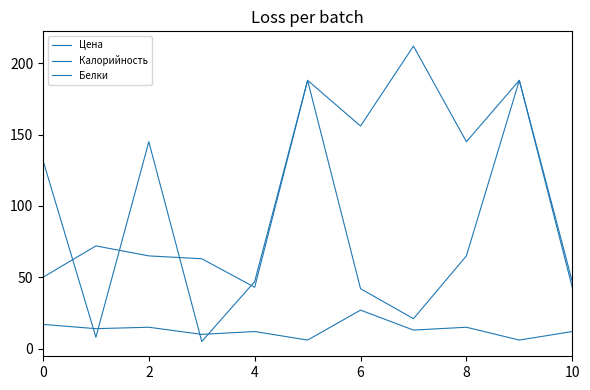

Count the number of data series in this chart.

3